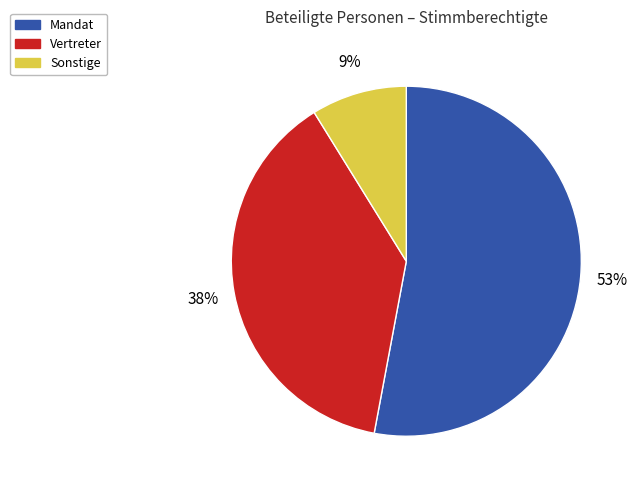

To the nearest percent, what is the difference between the largest and smallest slice percentages?

44%